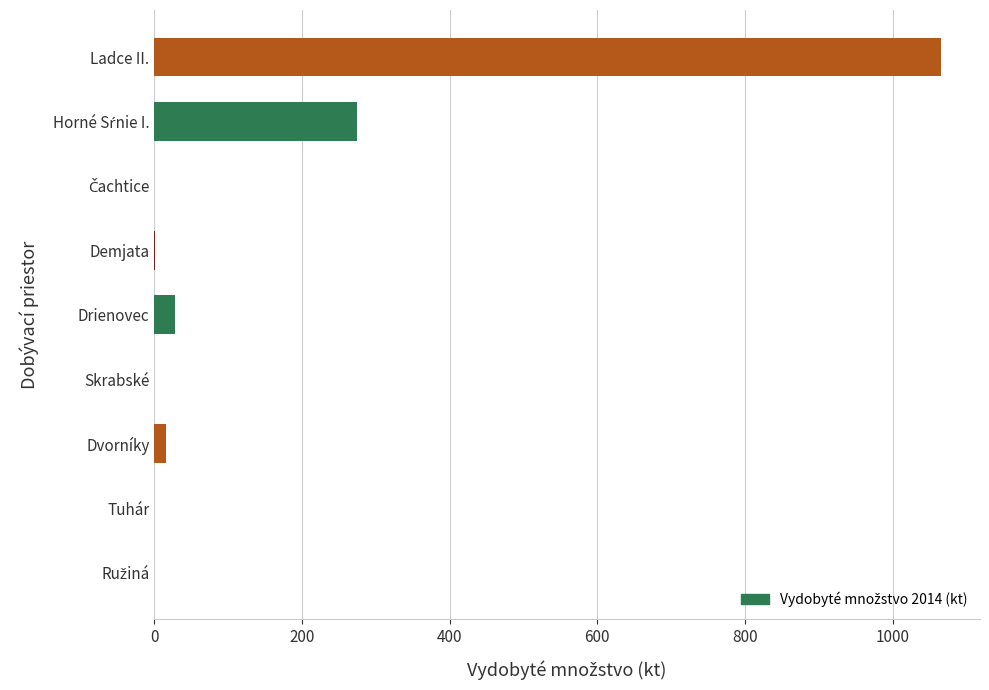

How many values exceed 1?

5